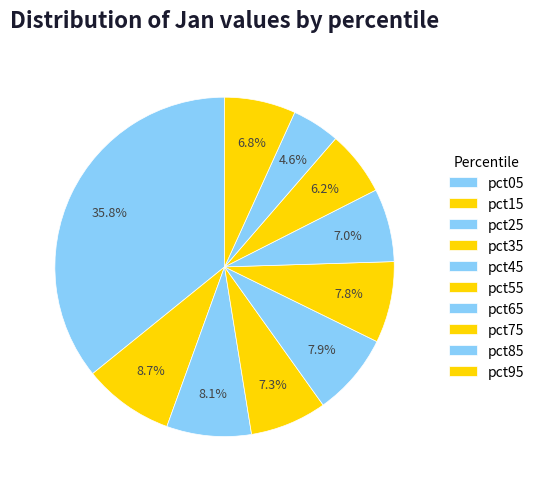

Combined, do pct35 and pct45 account for over 50%?

No